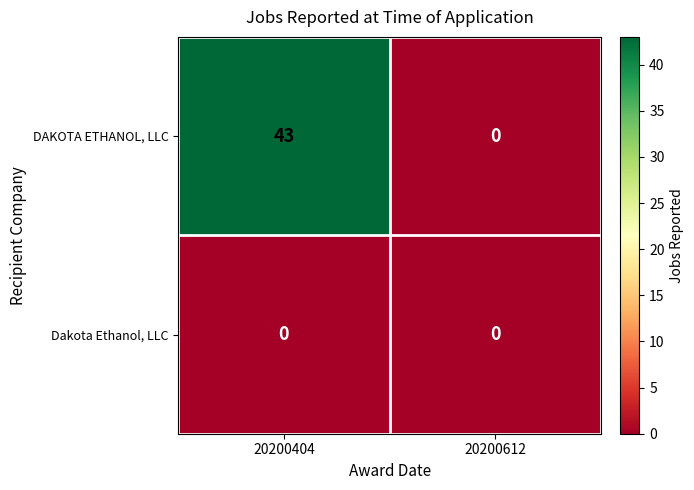

At 20200404, list the series in order from smallest to largest.

Dakota Ethanol, LLC, DAKOTA ETHANOL, LLC